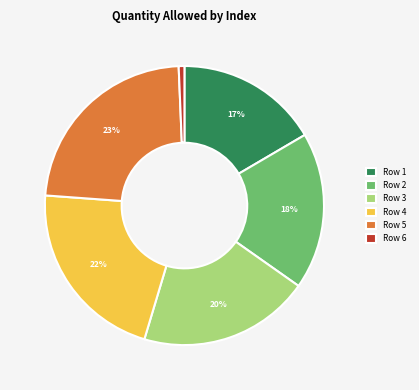

The Row 2 slice represents 4% of the pie. True or false?

False